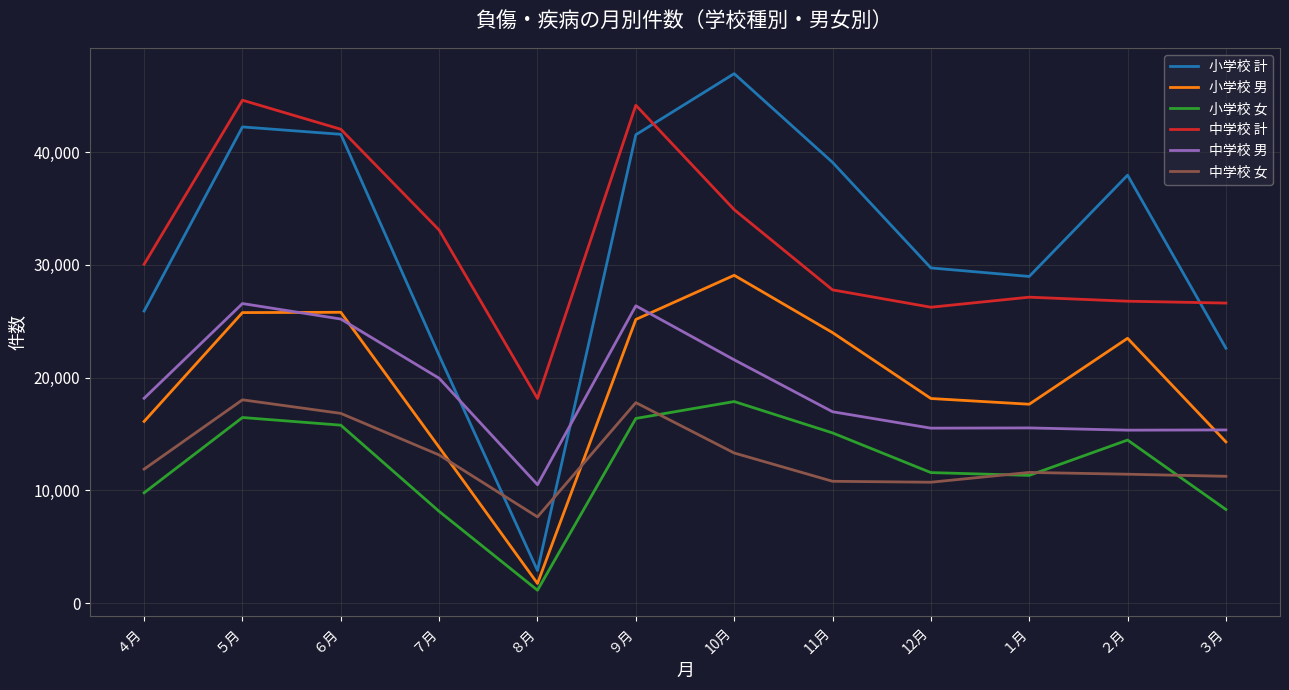

What is the sum of all 小学校 女 values?

146391